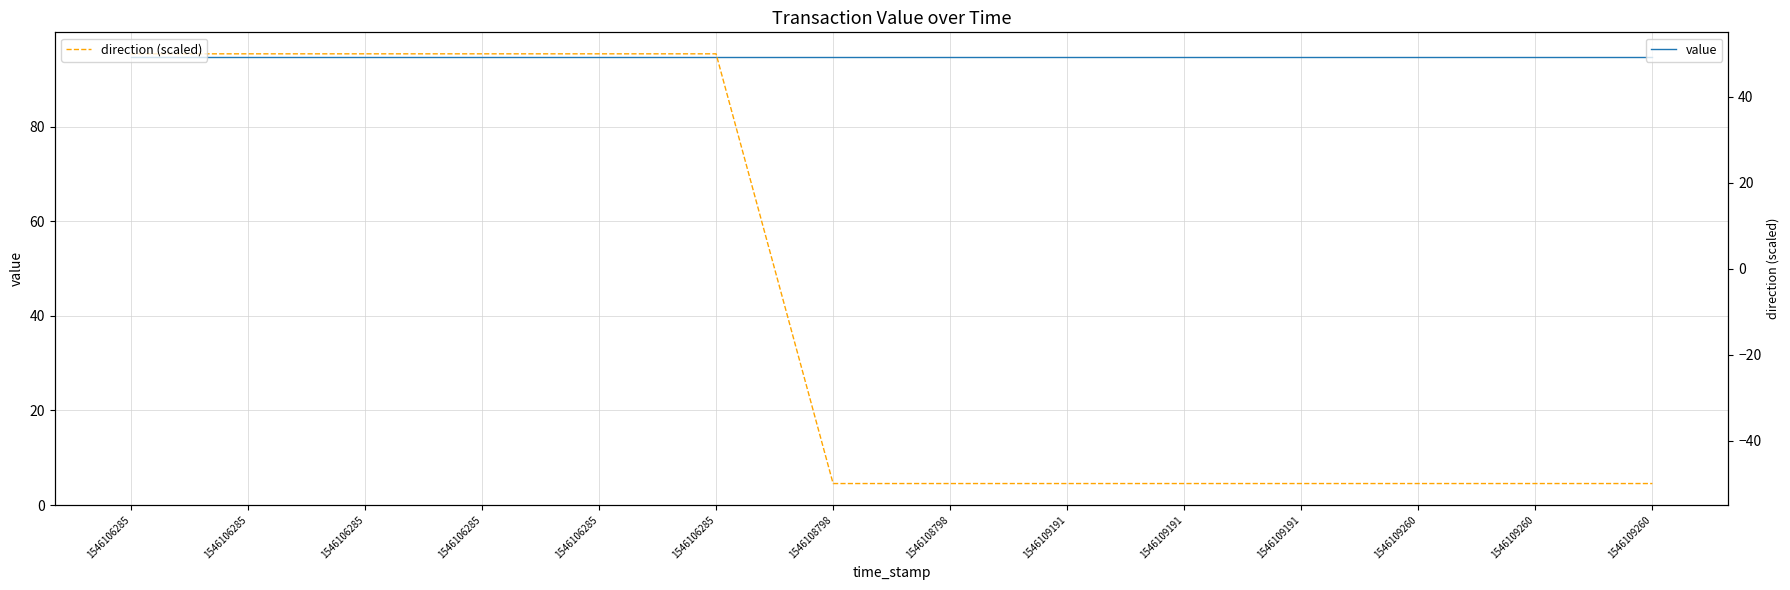

Does the chart display data point markers on the line(s)?

No